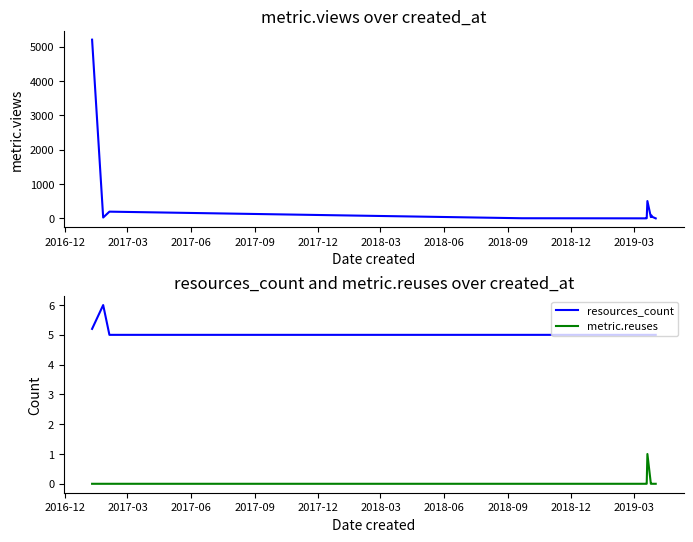

Is this an area chart (filled region under the line)?

No